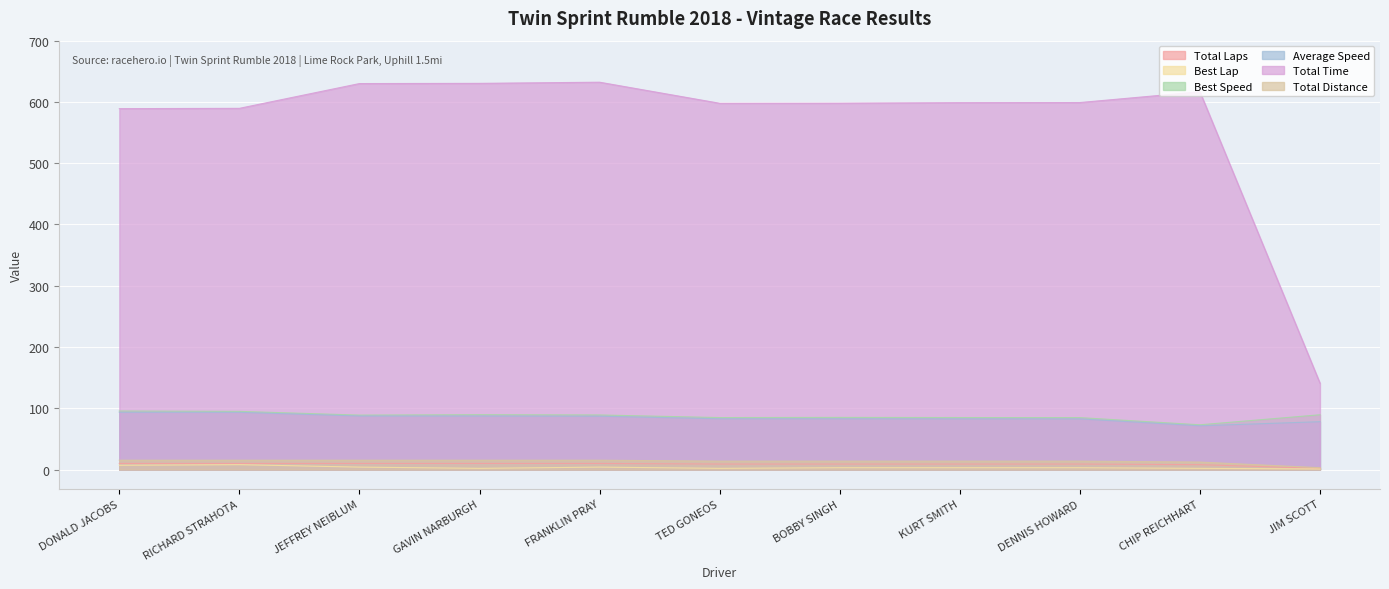

What is the maximum value shown in the chart?

632.2